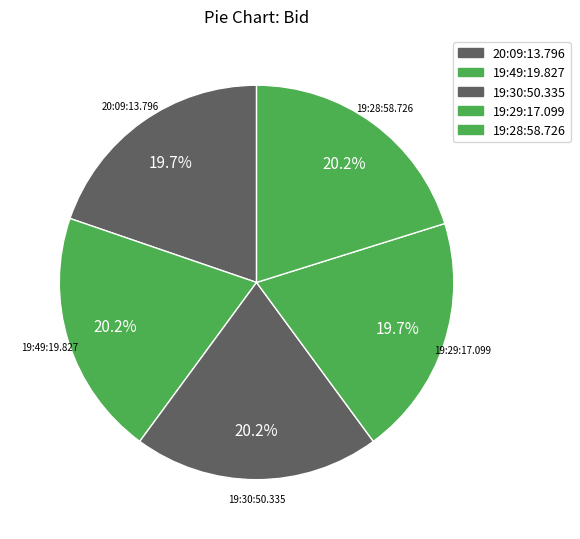

Which slice is the largest?

19:49:19.827